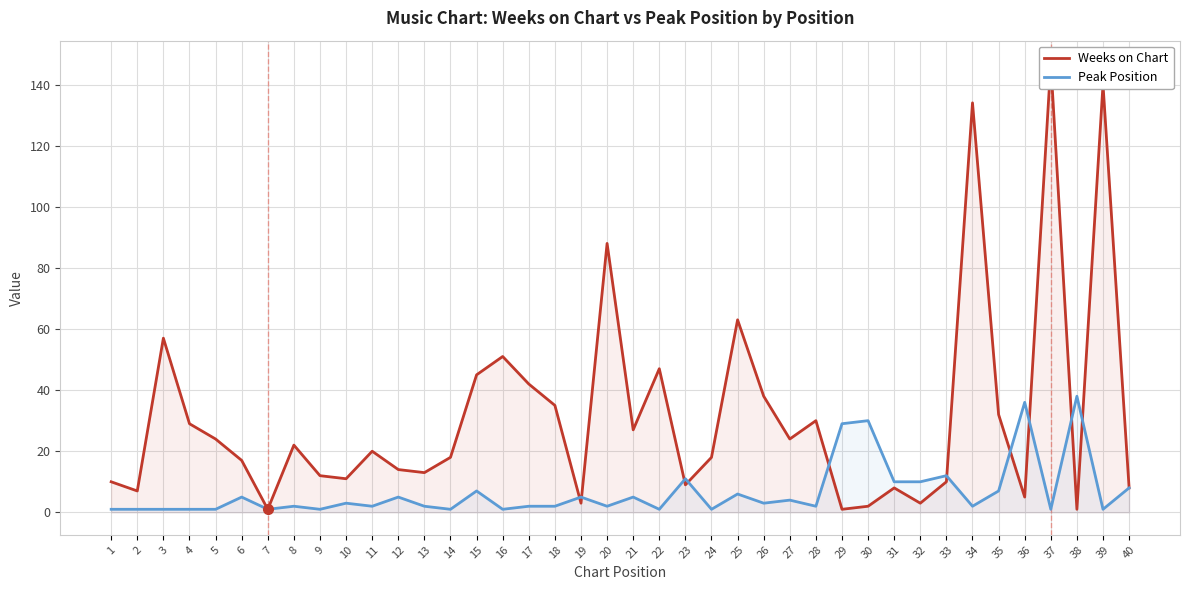

At which category is the sum across all series the highest?

37